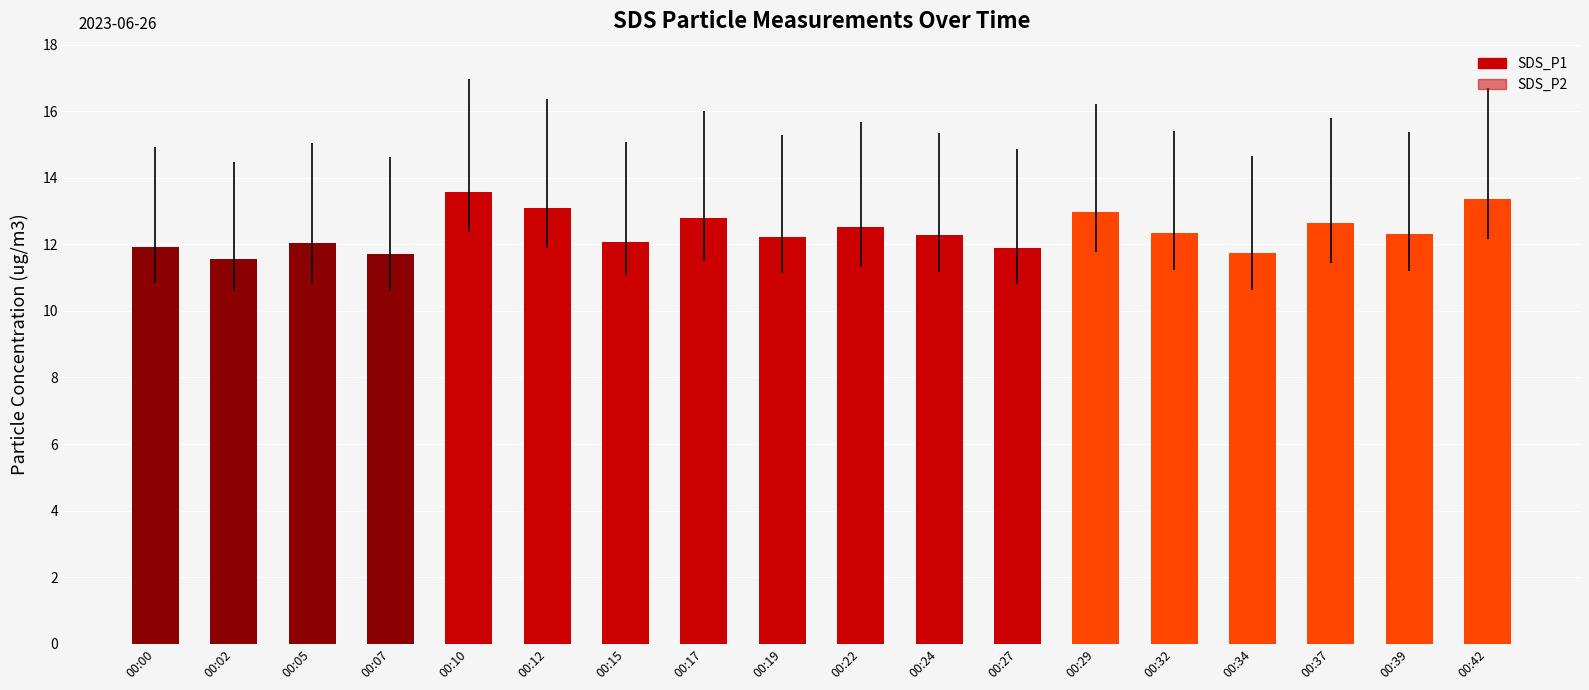

List the series in order of their overall mean, highest first.

SDS_P1, SDS_P2